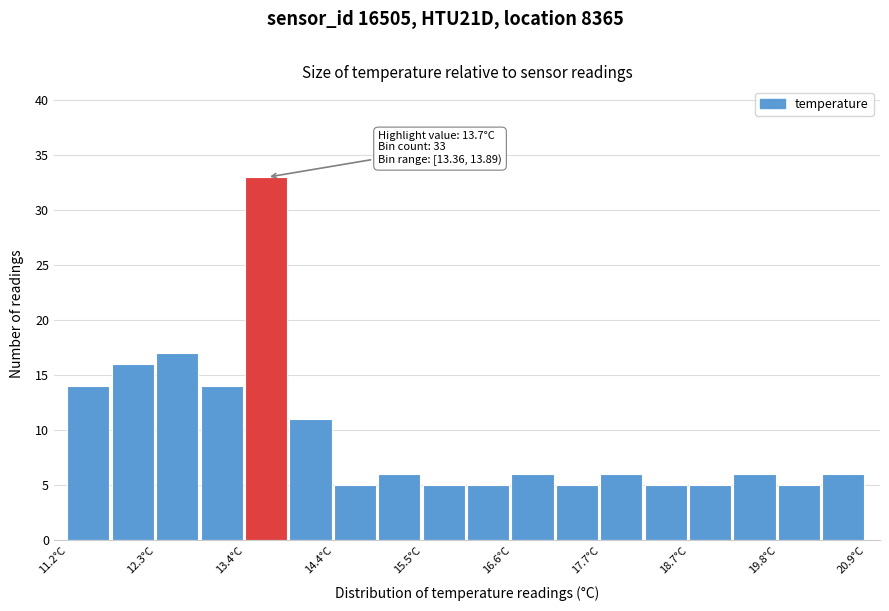

Read against the x-axis, roughly where is the centre of the tallest bar?

13.6